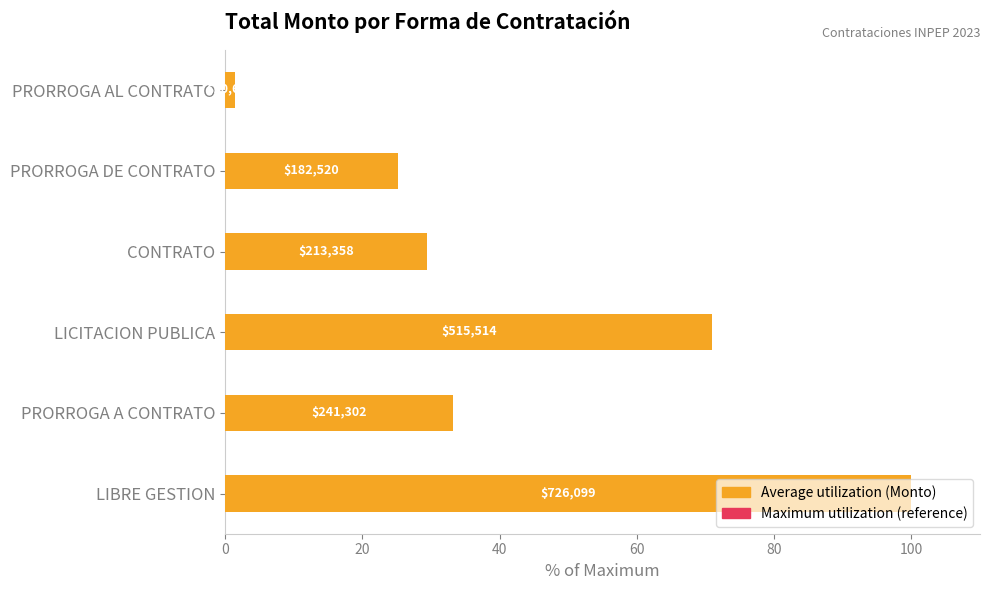

Is it true that Maximum utilization equals 0.2 at 60?

False